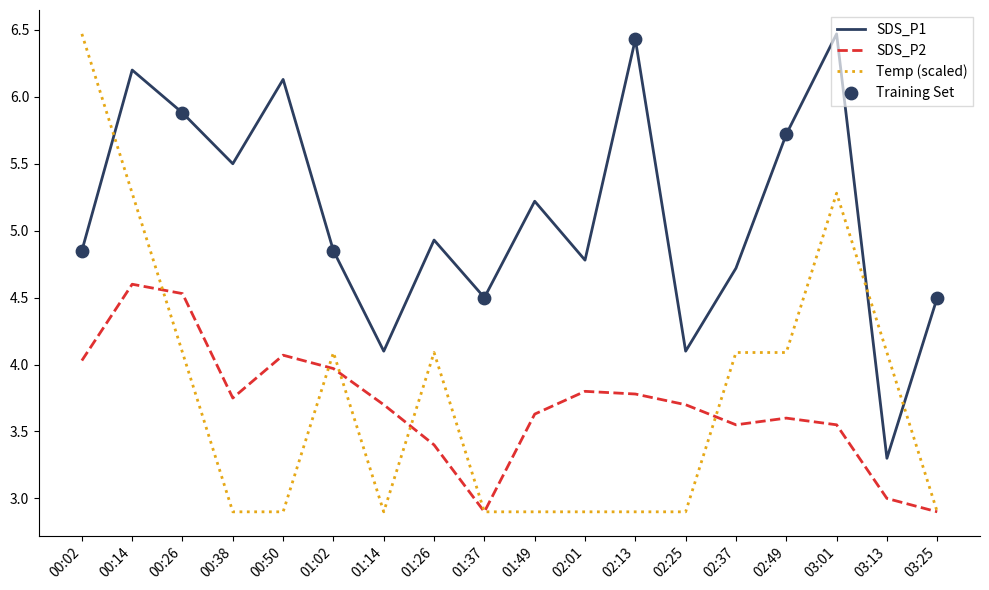

At which label does SDS_P1 reach its minimum?

03:13